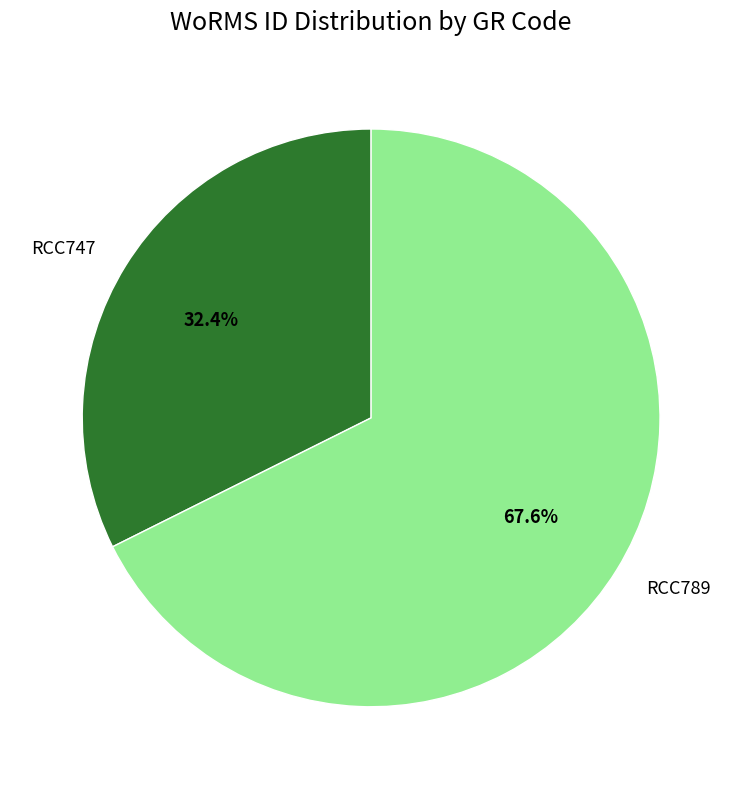

To the nearest percent, what is the average slice percentage?

50%